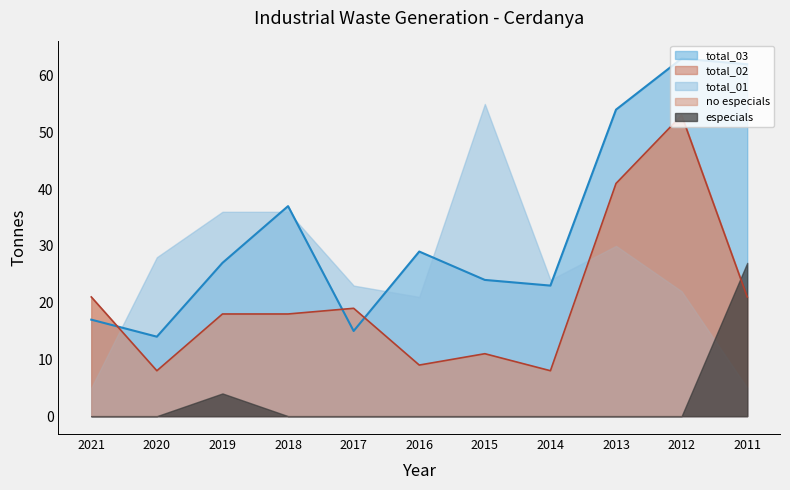

What are all the series names shown in the legend?

especials, no especials, total_01, total_02, total_03